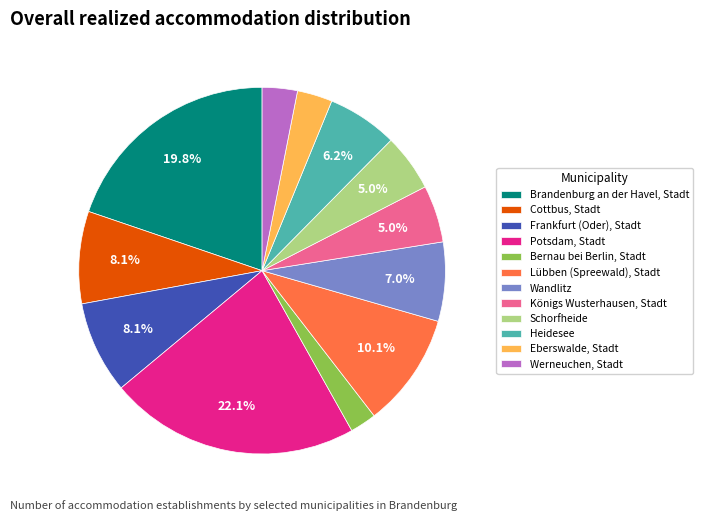

Between Eberswalde, Stadt and Lübben (Spreewald), Stadt, which is larger?

Lübben (Spreewald), Stadt